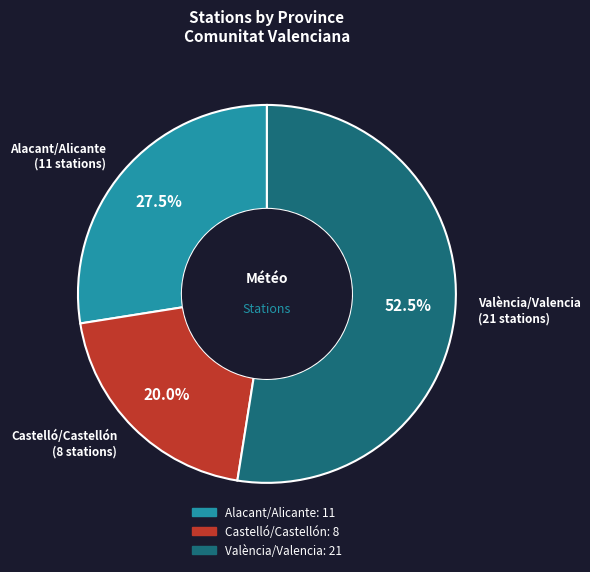

Is there any slice that represents more than half of the pie?

Yes